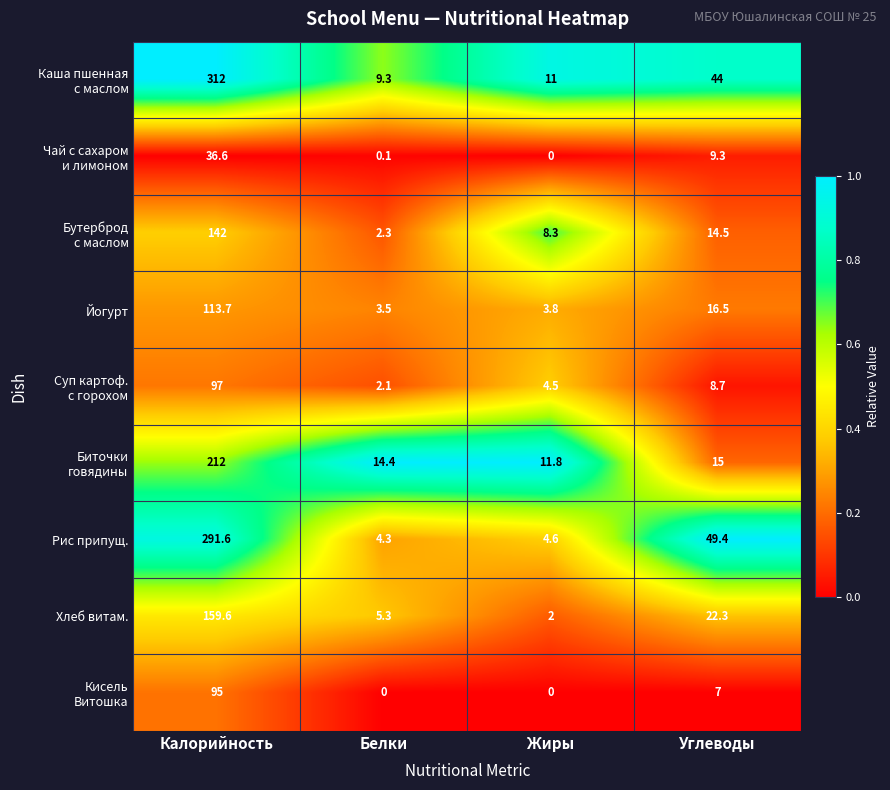

What is the difference between the second highest and second lowest values in the Йогурт series?

12.7